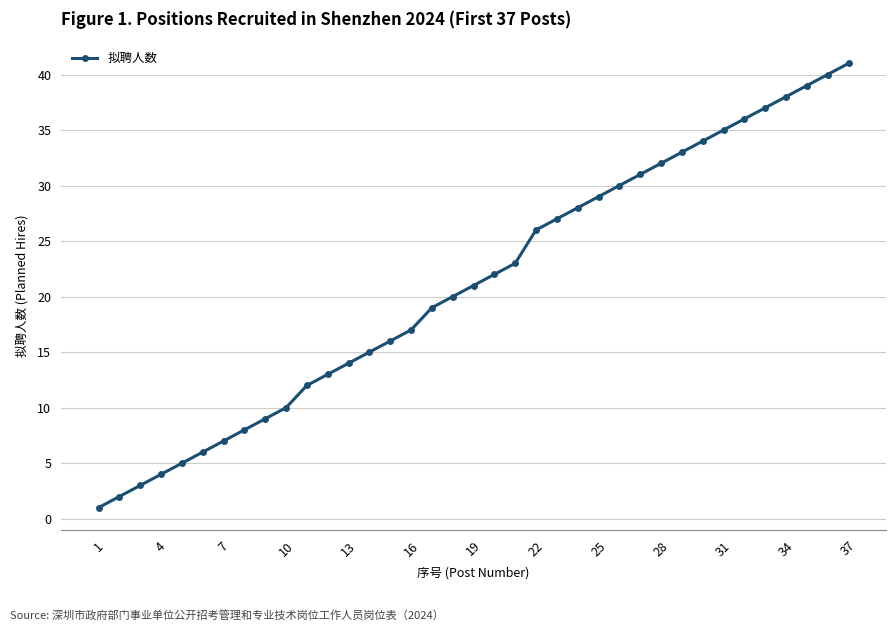

What is the maximum value shown in the chart?

41